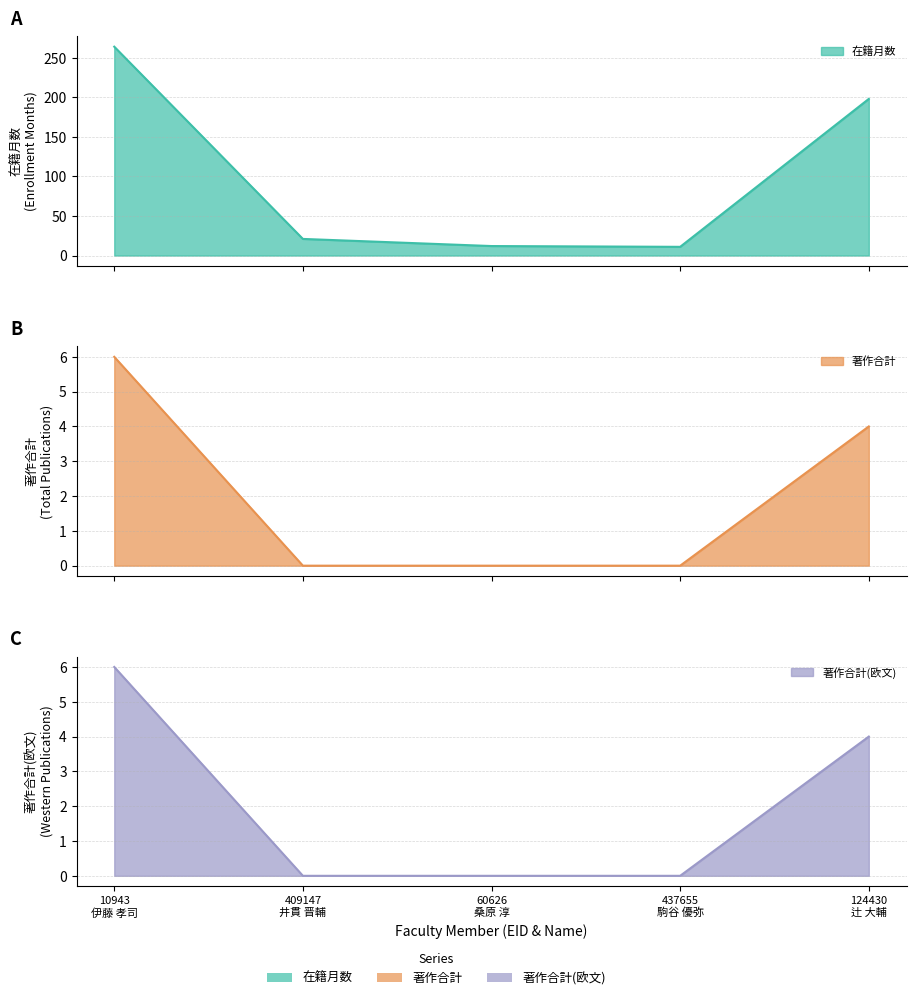

Which series changed the most between 10943
伊藤 孝司 and 124430
辻 大輔?

在籍月数